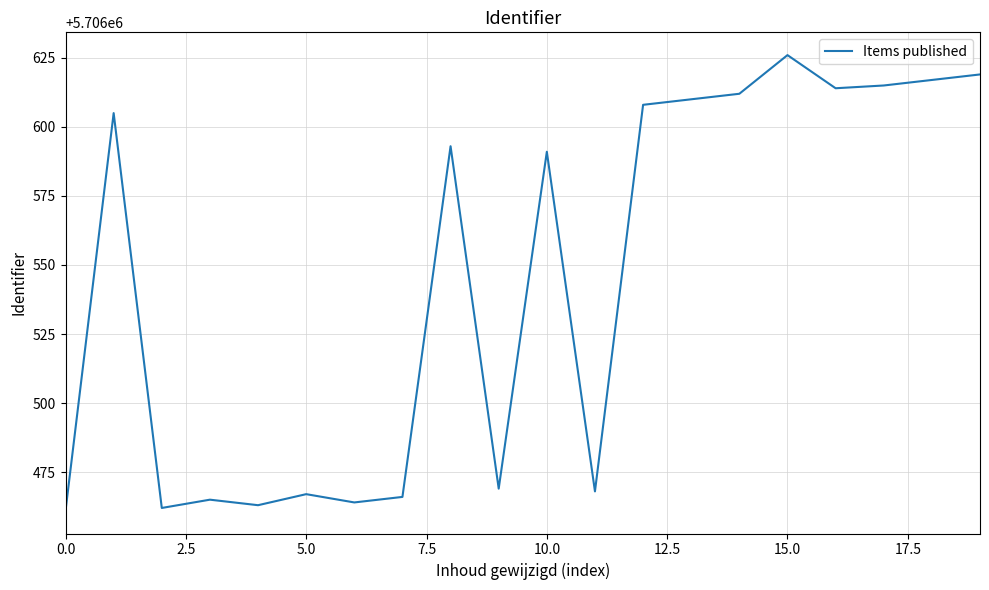

Reading left to right, list all the values displayed in this chart.

5706461	5706605	5706462	5706465	5706463	5706467	5706464	5706466	5706593	5706469	5706591	5706468	5706608	5706610	5706612	5706626	5706614	5706615	5706617	5706619